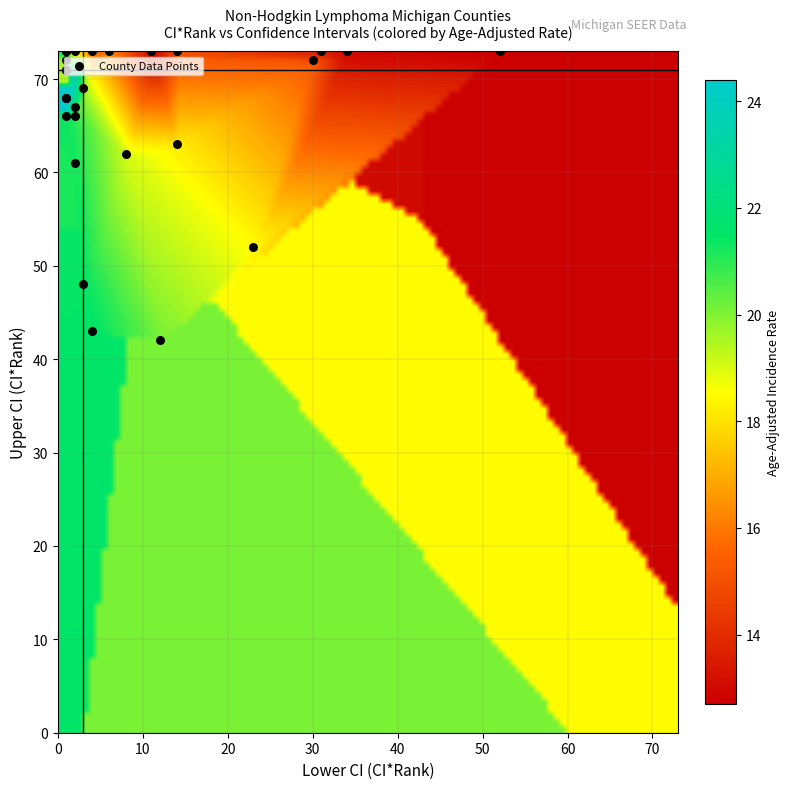

Is the value of Midland County at ci_rank greater than the value of Roscommon County at lower_ci_rank?

Yes